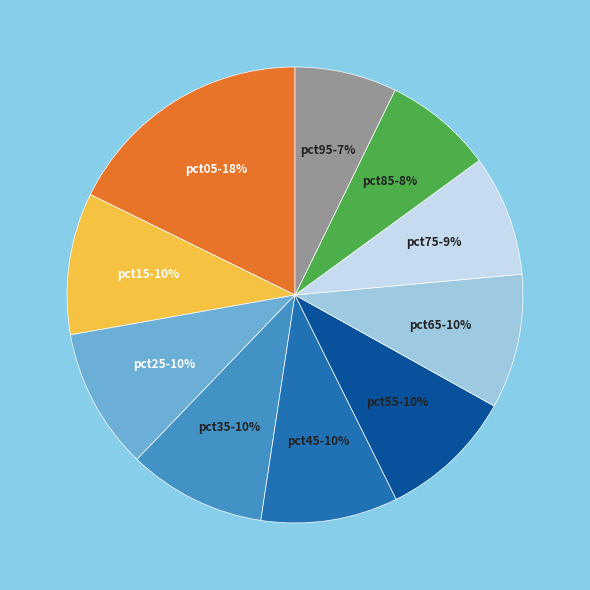

How many slices are in this pie chart?

10